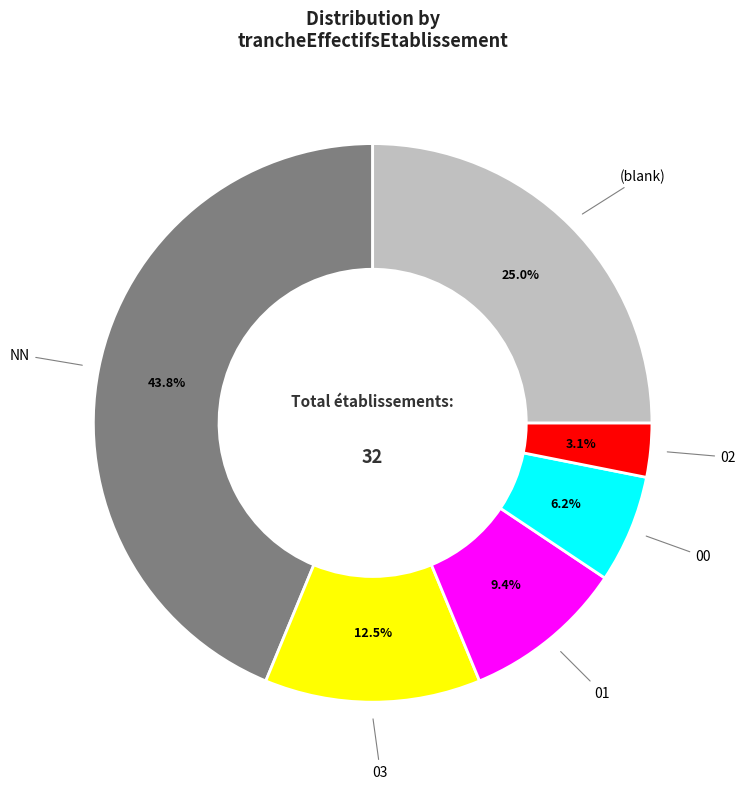

Is there a majority slice in this chart?

No